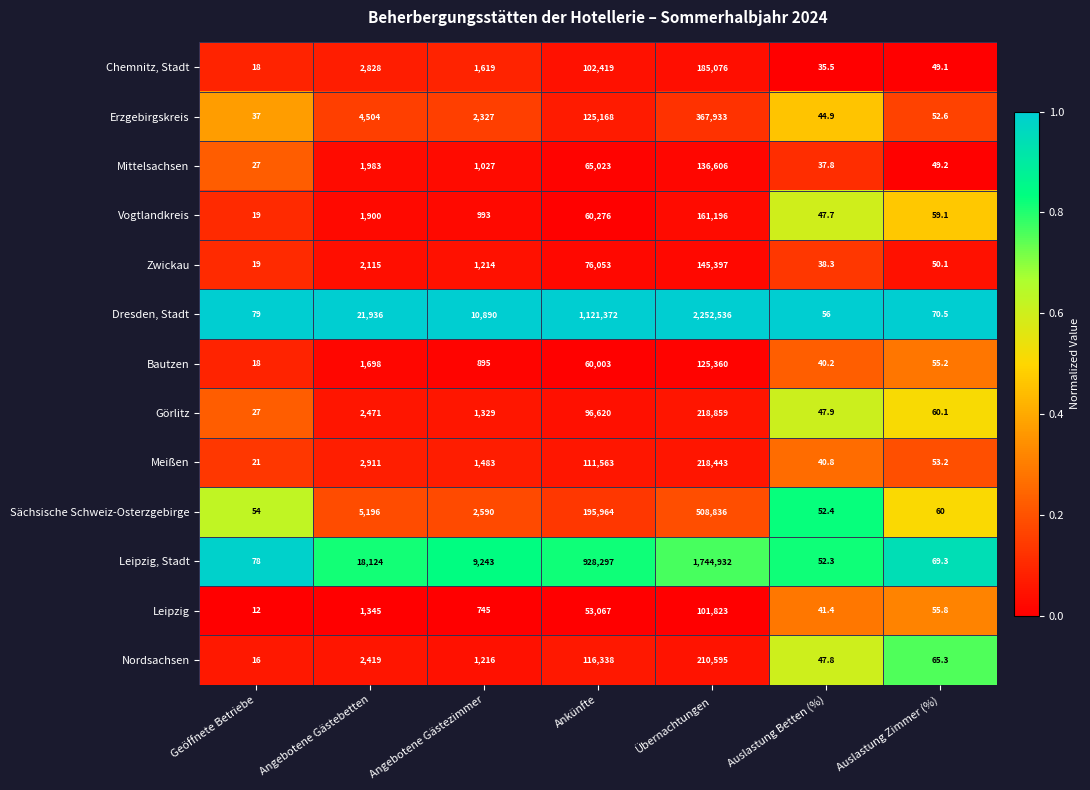

How many data points does each series have?

7